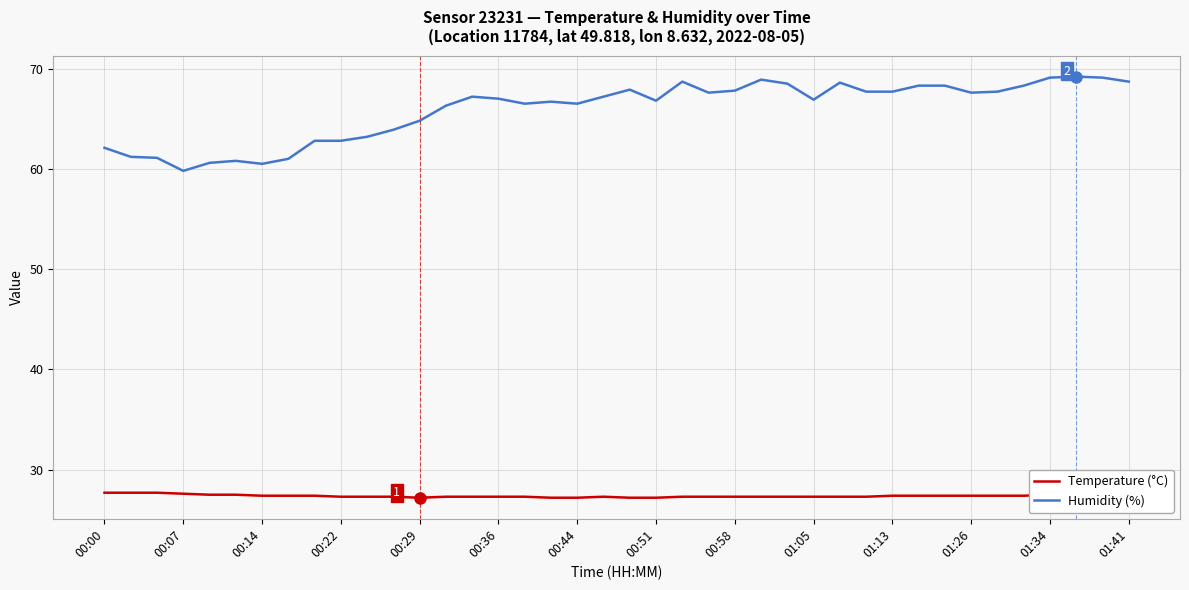

Rank the series by their average value, from lowest to highest.

Temperature (°C), Humidity (%)